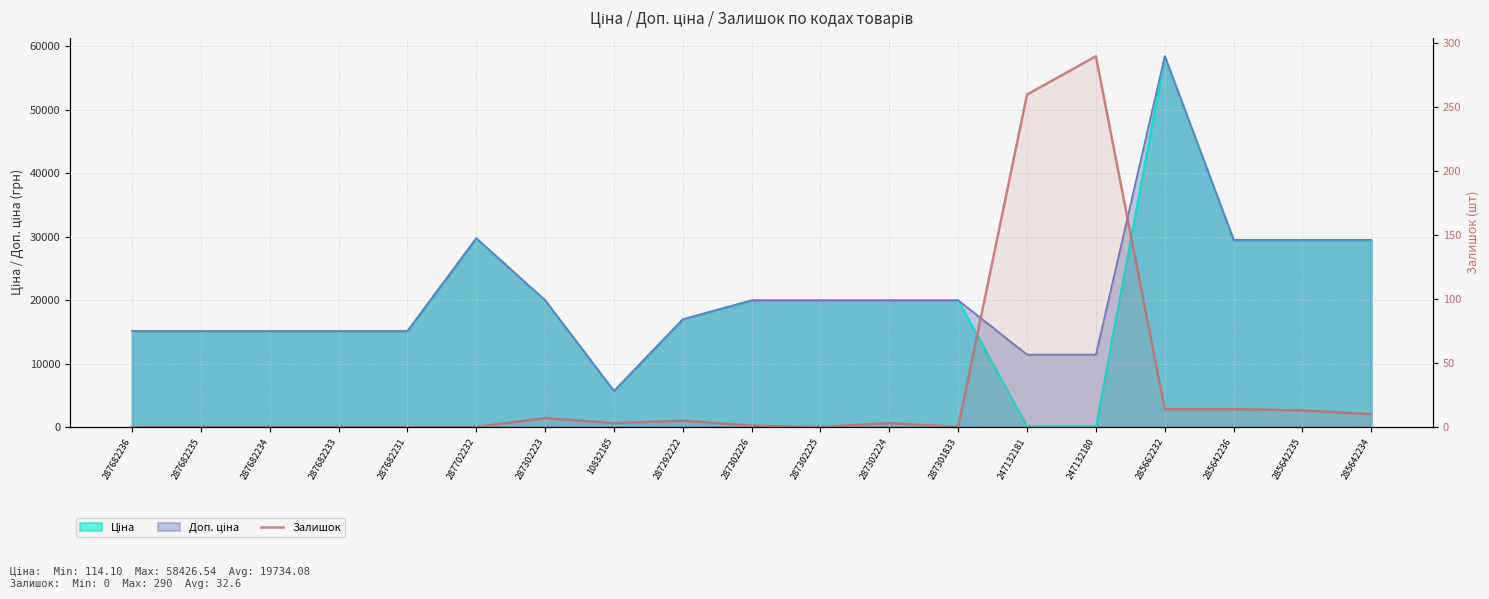

How many lines are shown in the chart?

1